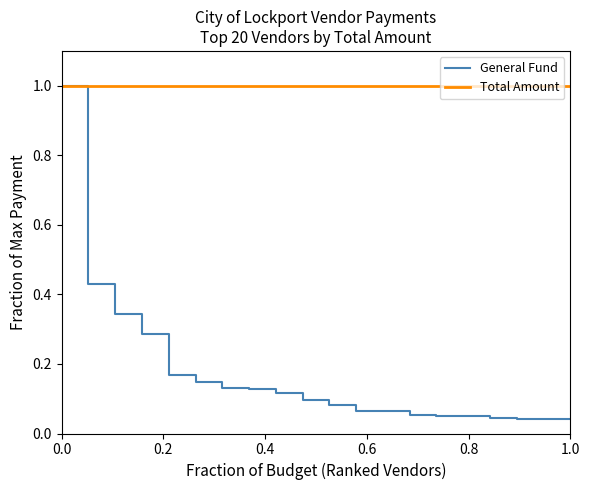

Rank the series by their average value, from lowest to highest.

General Fund, Total Amount